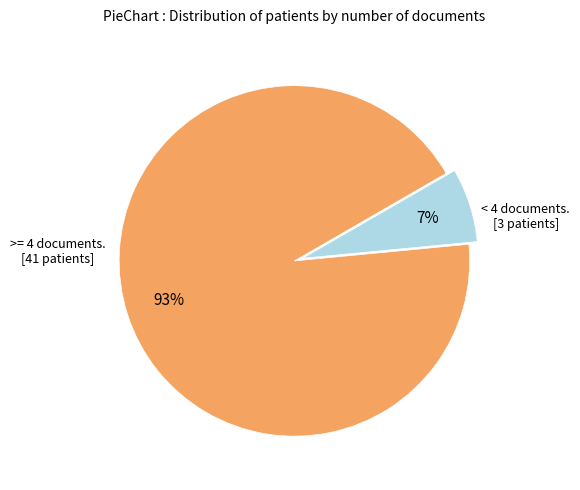

Which category accounts for the majority?

>= 4 documents. [41 patients]